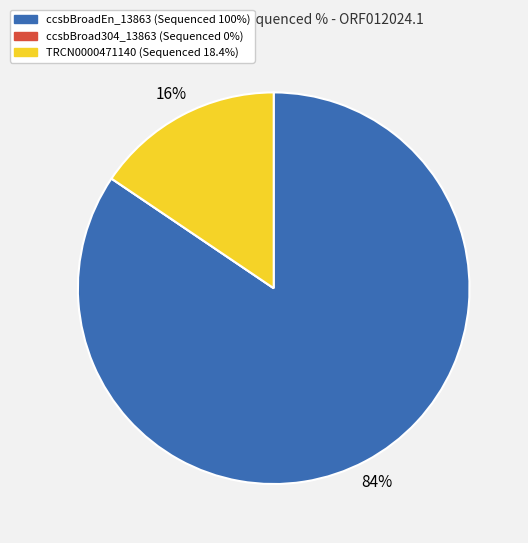

The TRCN0000471140 slice represents 16% of the pie. True or false?

True